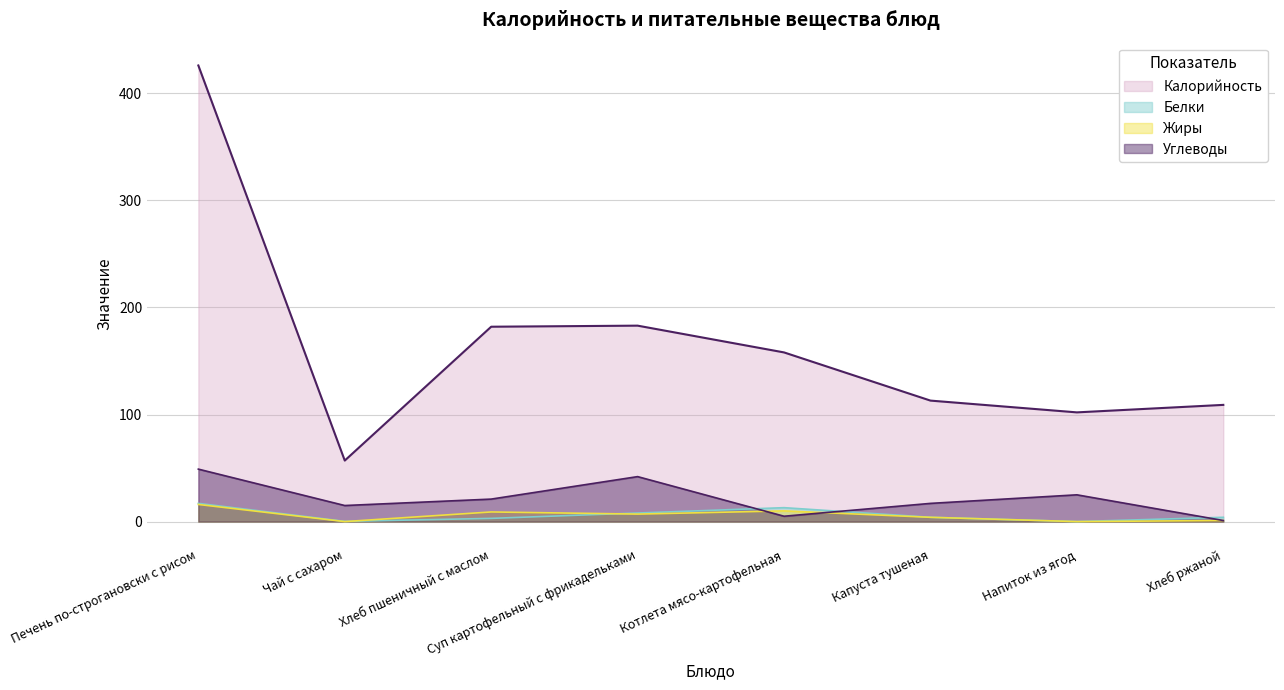

True or false: Калорийность and Белки cross at least once.

False